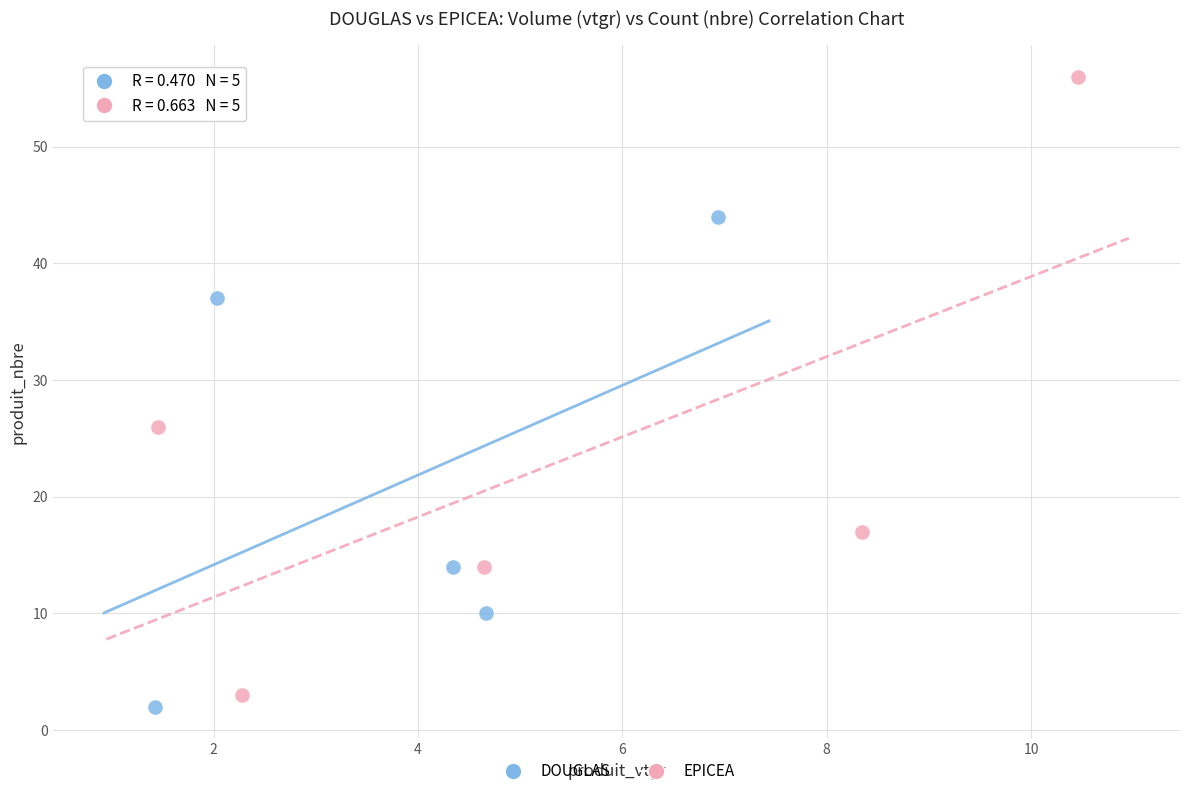

What are all the series names shown in the legend?

DOUGLAS, EPICEA